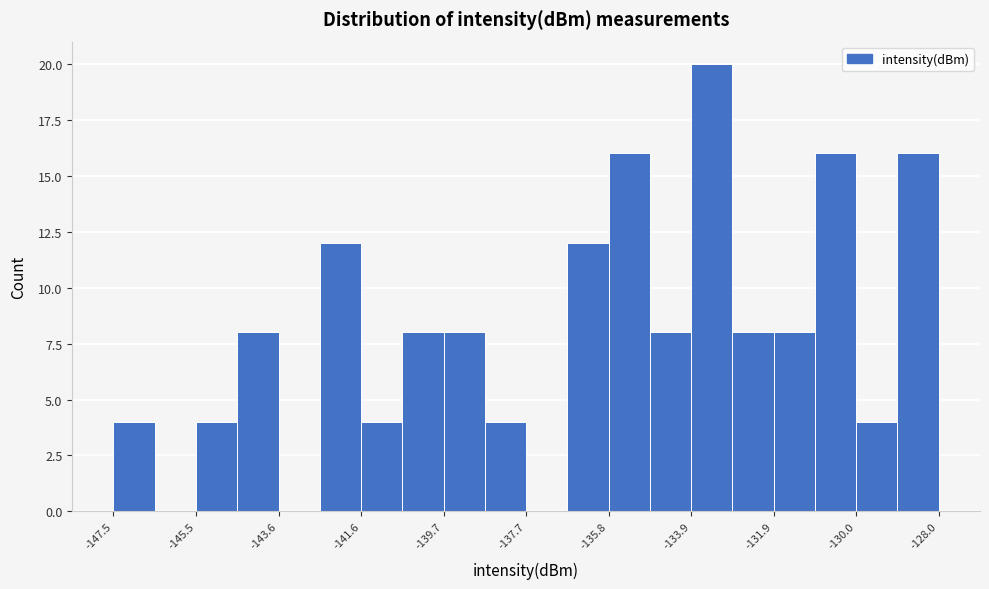

Reading left to right, list every bar in this chart as the range it spans on the x-axis followed by its height. Neither the bar edges nor the heights are printed on the chart, so give them approximately, as read against the axes.

-147.4 to -146.4: 4
-146.4 to -145.6: 0
-145.6 to -144.6: 4
-144.6 to -143.6: 8
-143.6 to -142.6: 0
-142.6 to -141.6: 12
-141.6 to -140.6: 4
-140.6 to -139.6: 8
-139.6 to -138.8: 8
-138.8 to -137.8: 4
-137.8 to -136.8: 0
-136.8 to -135.8: 12
-135.8 to -134.8: 16
-134.8 to -133.8: 8
-133.8 to -132.8: 20
-132.8 to -132.0: 8
-132.0 to -131.0: 8
-131.0 to -130.0: 16
-130.0 to -129.0: 4
-129.0 to -128.0: 16